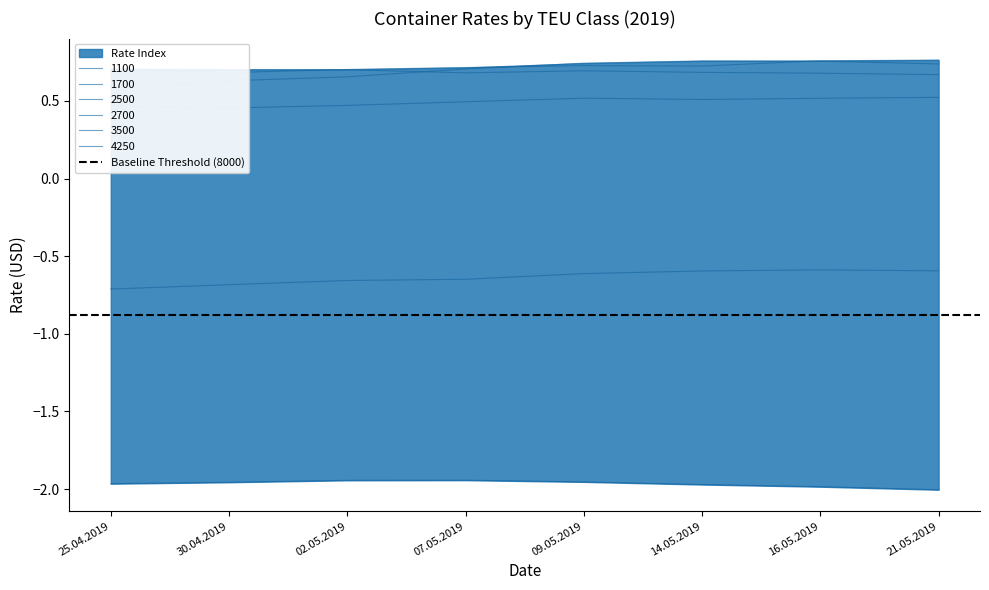

True or false: 3500 and 2700 cross at least once.

False